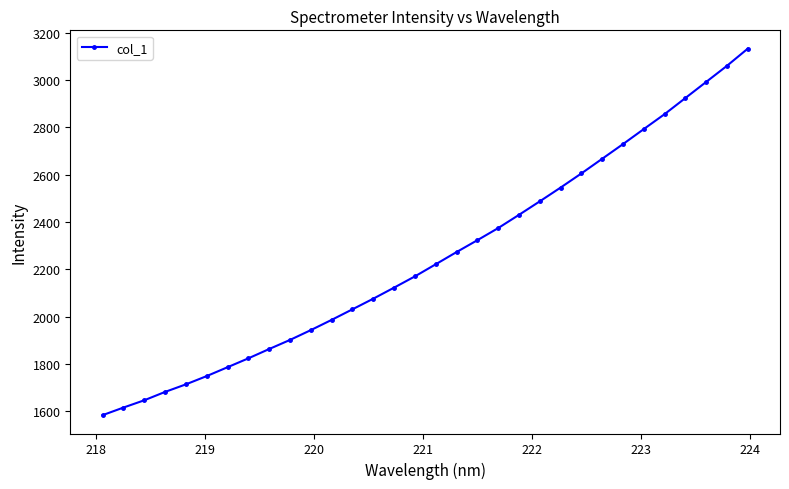

True or false: there are more than 2 points higher than both neighbors.

False